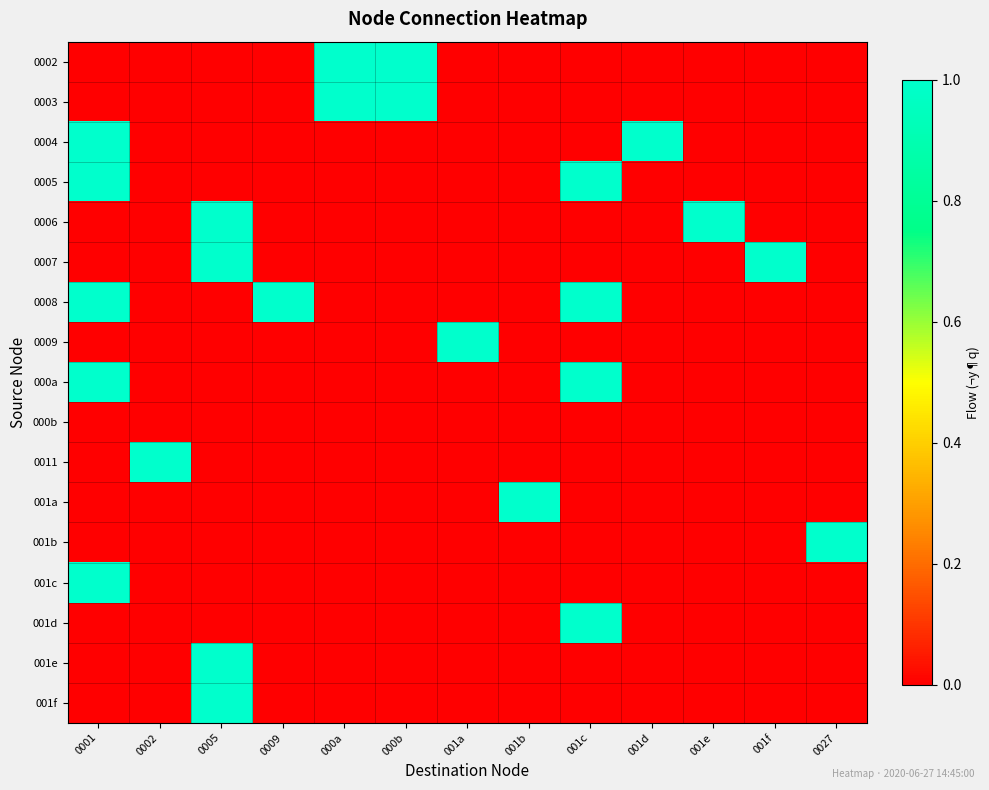

Which series has the largest range (max minus min)?

0002